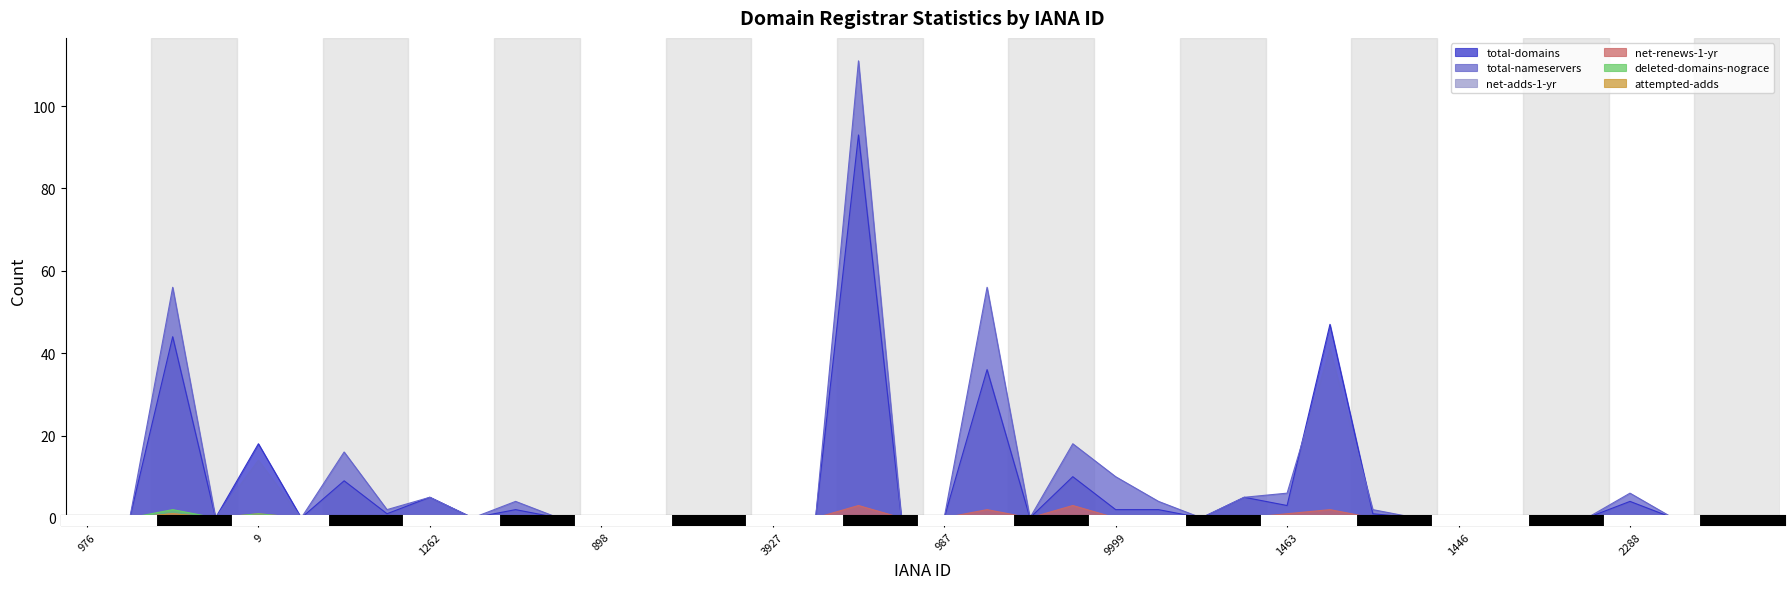

Is the value of deleted-domains-nograce at 3775 greater than the value of net-renews-1-yr at 1654?

No